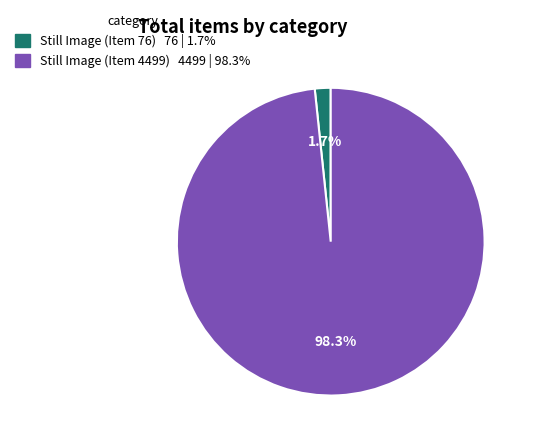

Combined, do Still Image (Item 4499) and Still Image (Item 76) account for over 50%?

Yes